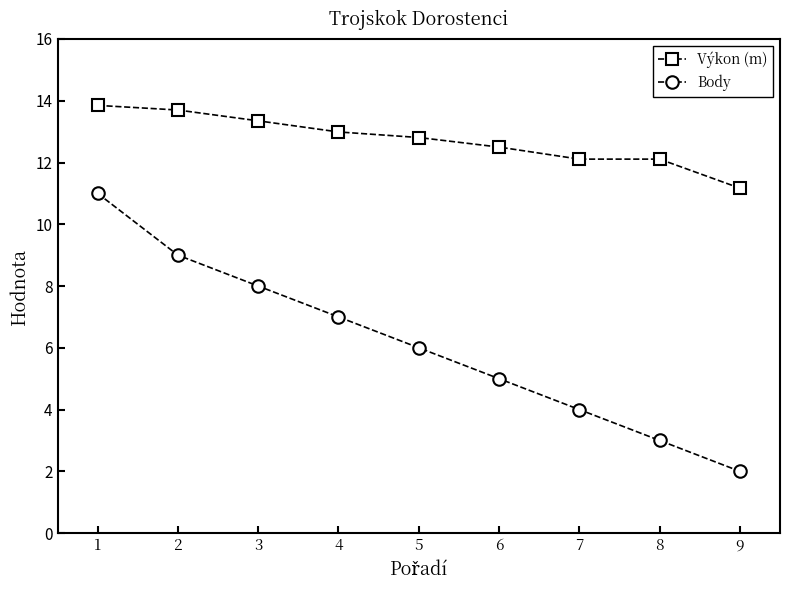

What is the value of the Body point at the 1st from the left?

11.0